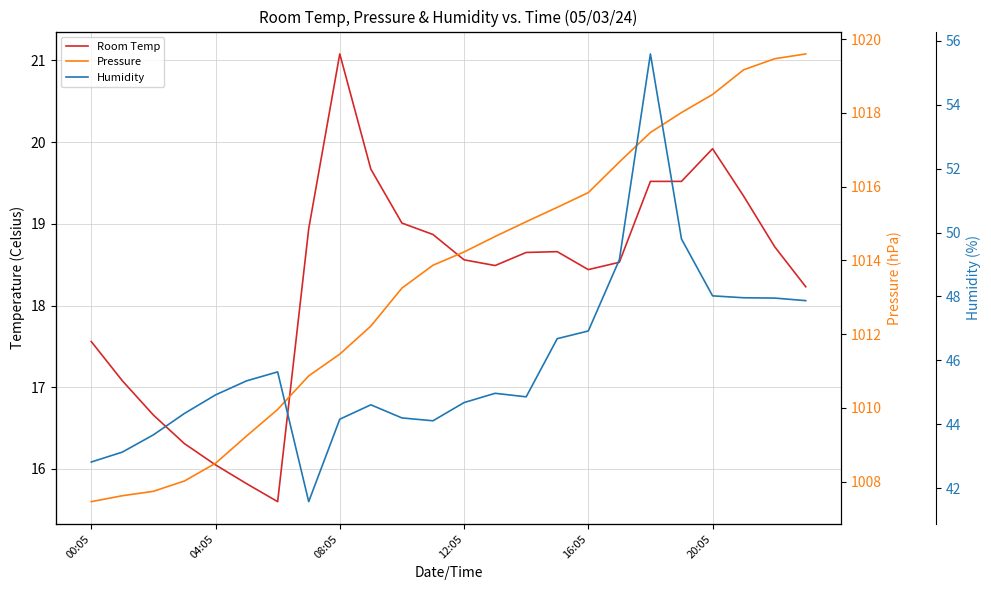

At how many categories does at least one series exceed 996?

24